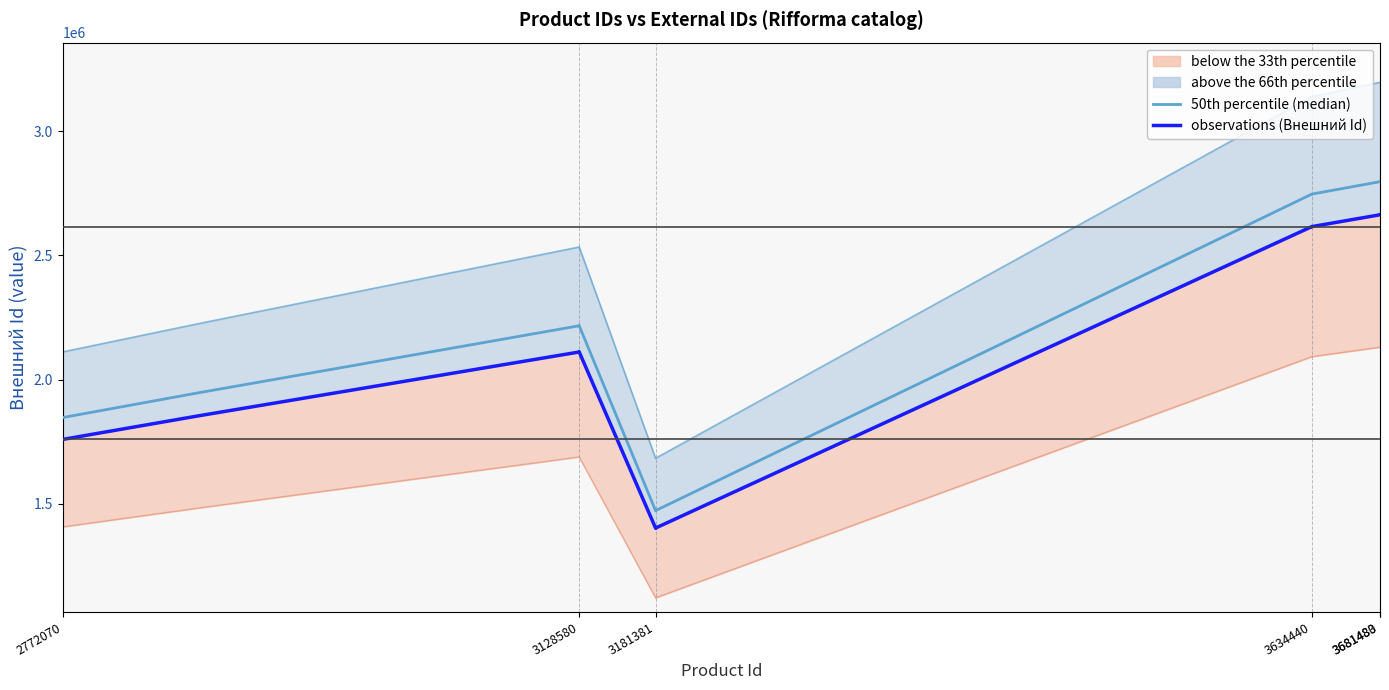

Which series has the largest range (max minus min)?

50th percentile (median)